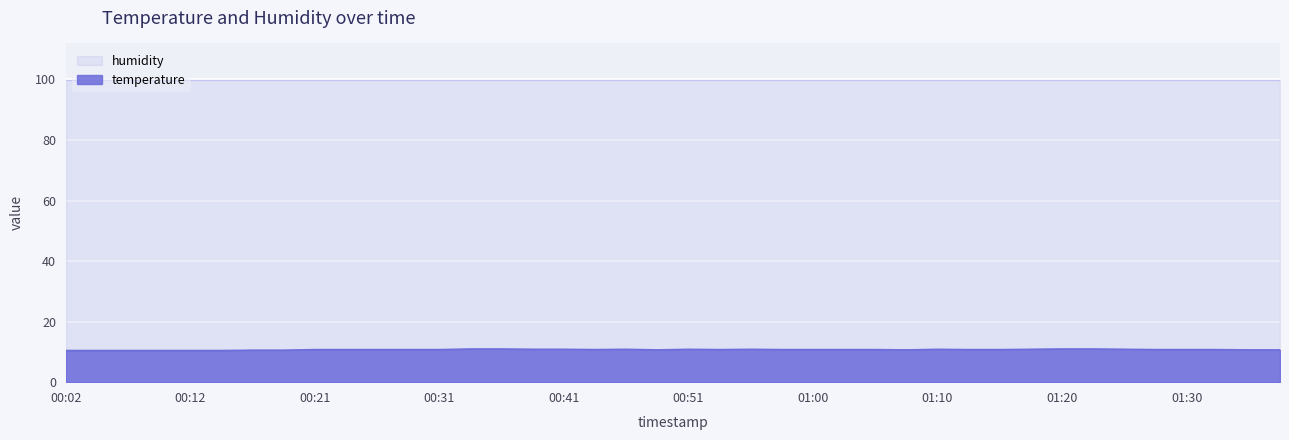

The value at 00:53 is 4.4. True or false?

False